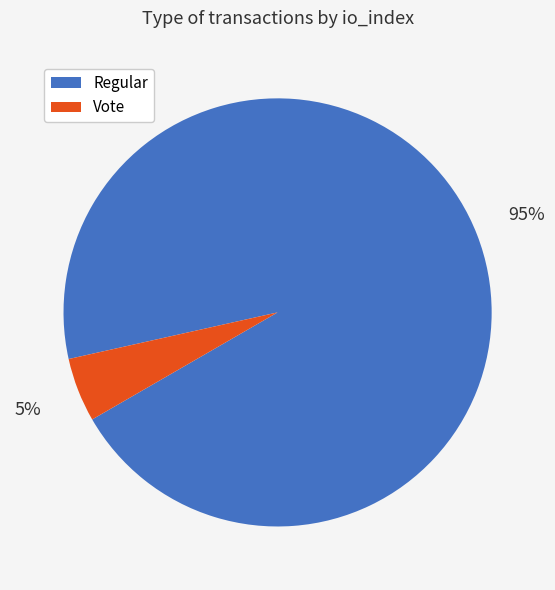

Which has a higher value, Regular or Vote?

Regular